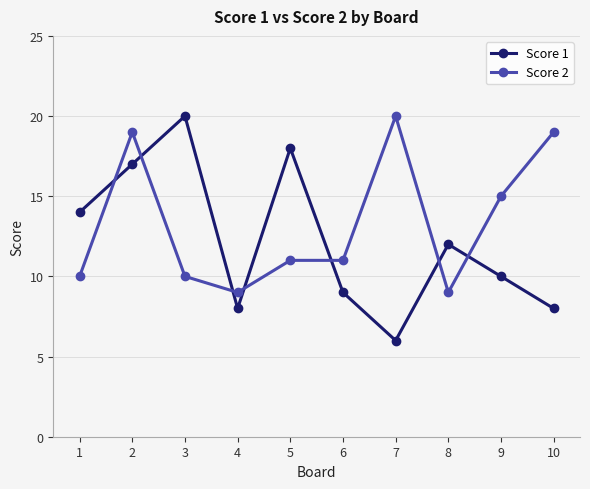

Count the number of data series in this chart.

2